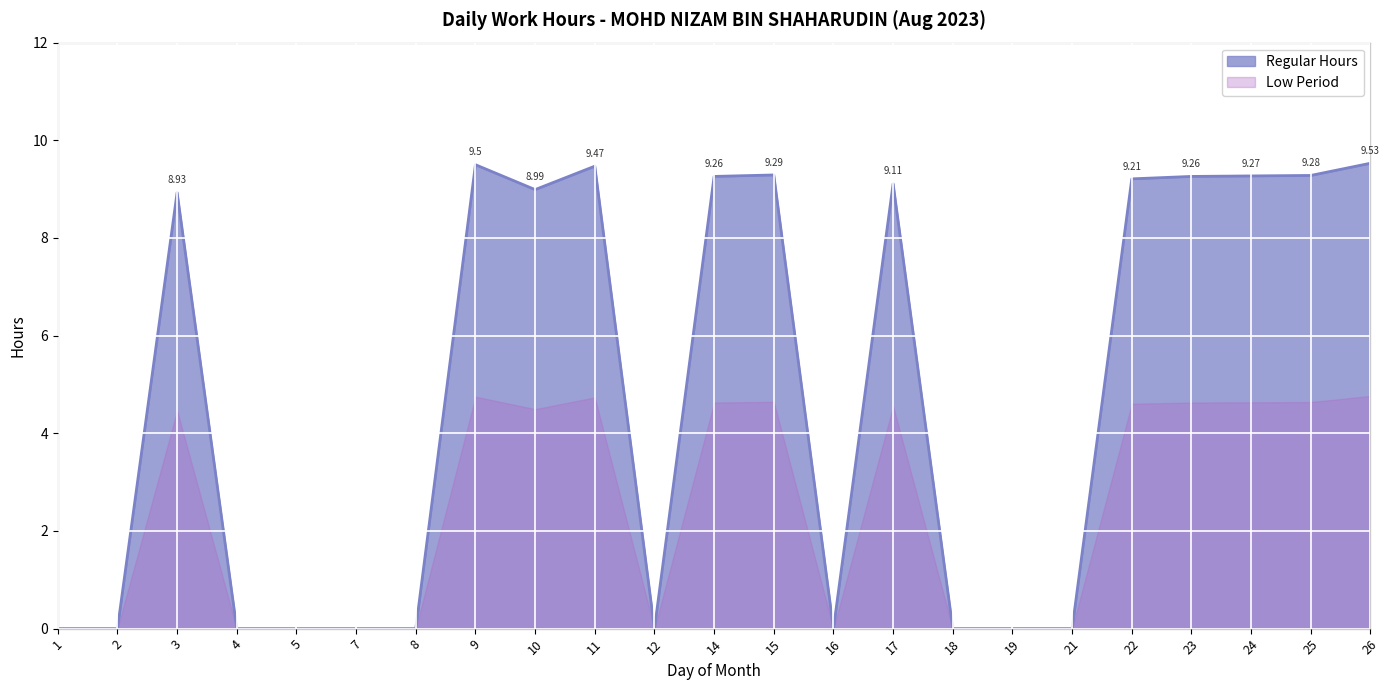

At which label is the value closest to 4?

1